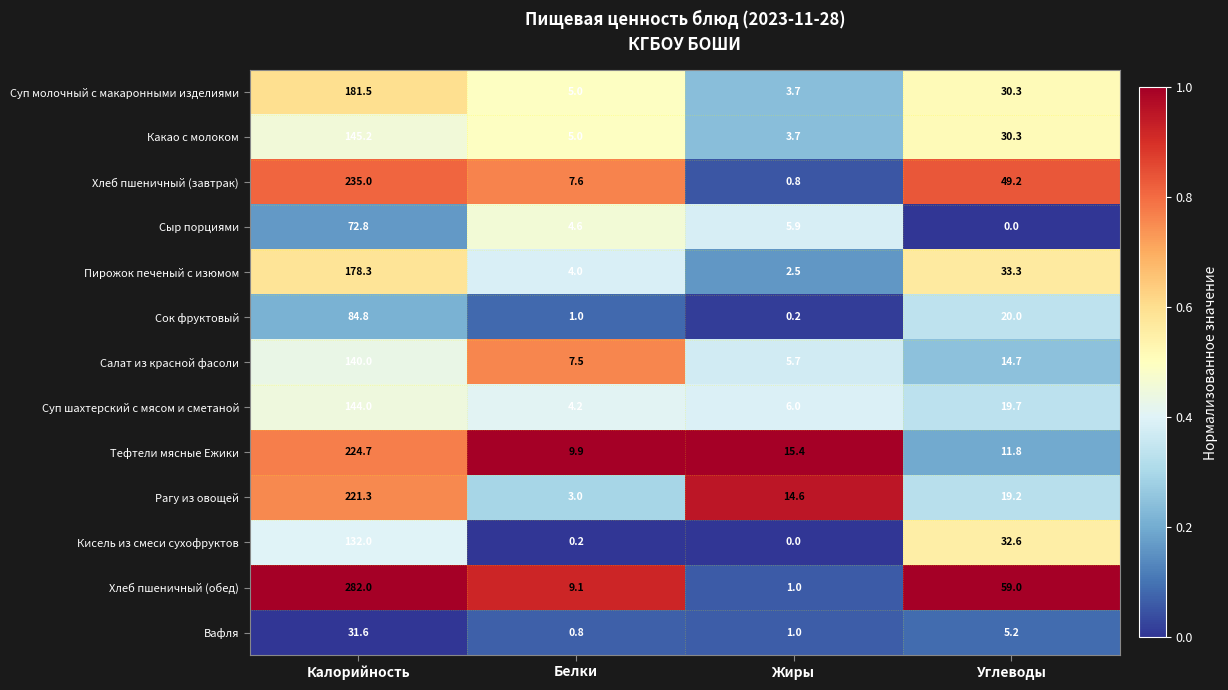

The Тефтели мясные Ежики series shows 14.3 at Белки. True or false?

False